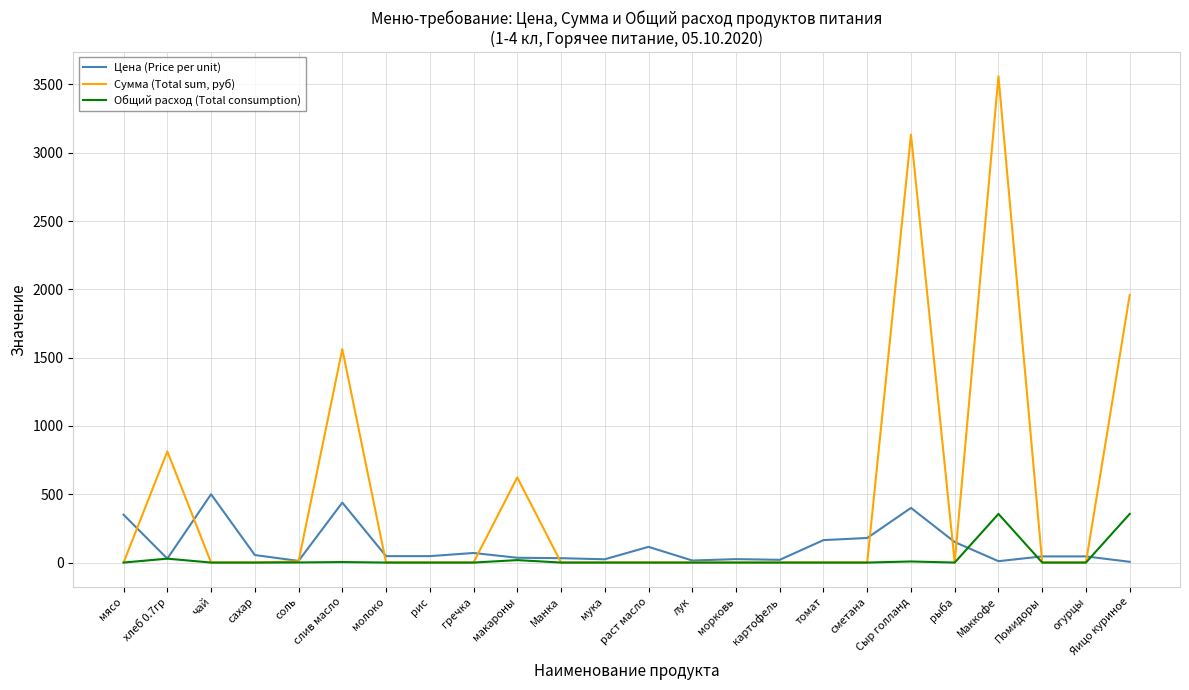

Which category has the highest value in the Сумма (Total sum, руб) series?

Маккофе